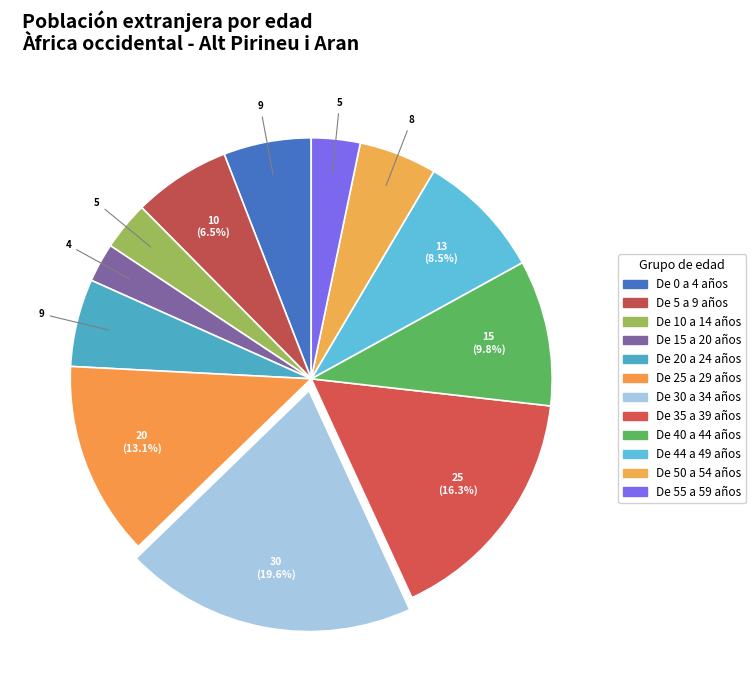

How many segments does this pie chart have?

12